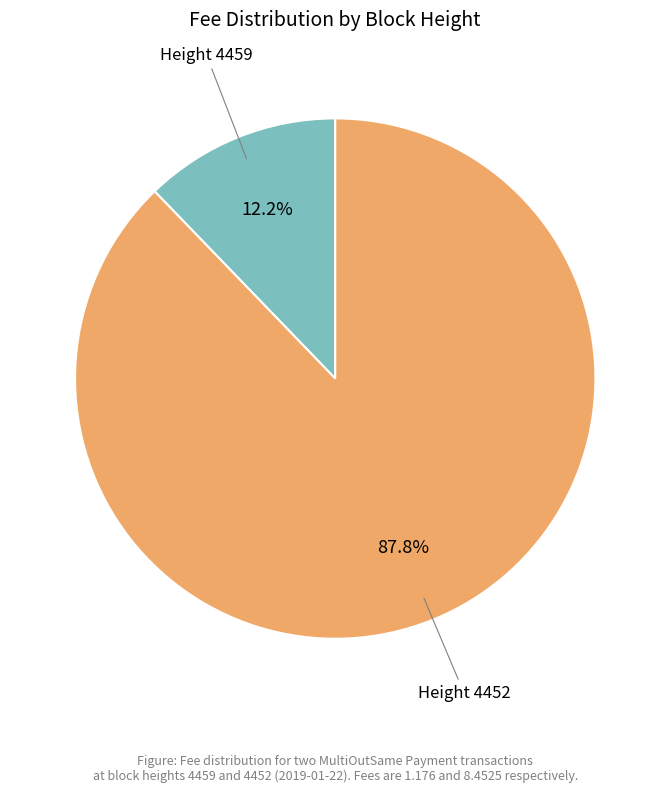

Is there any slice that represents more than half of the pie?

Yes